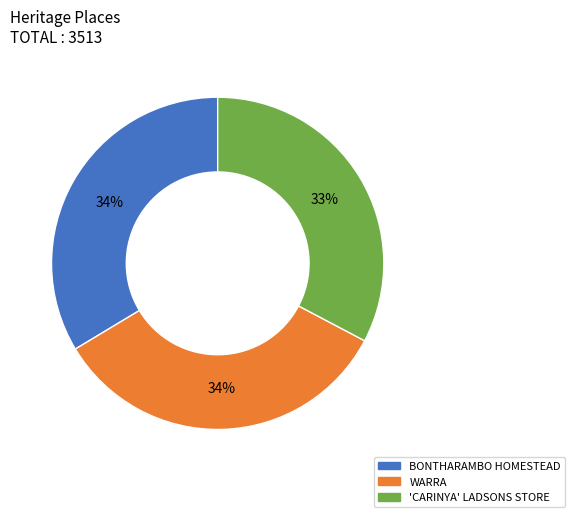

To the nearest percent, what percentage of the pie is WARRA?

34%